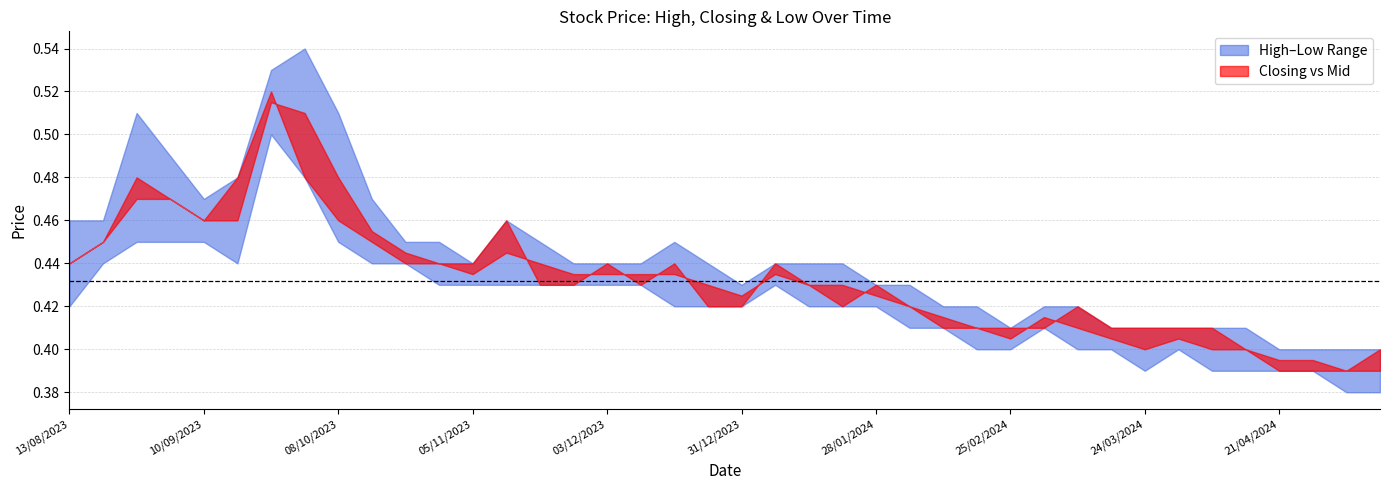

Rank the series by their maximum value, from highest to lowest.

High, Closing, Low